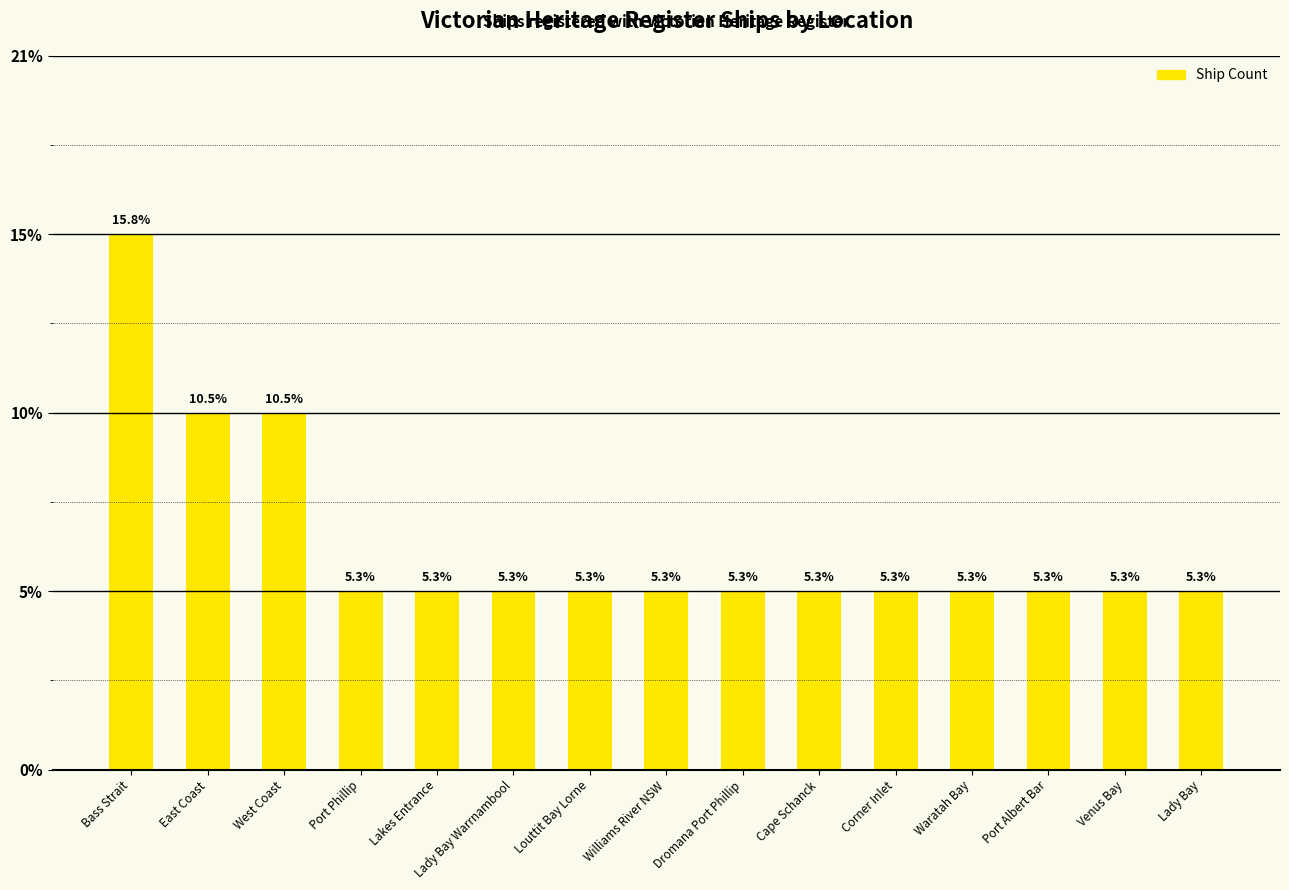

Between Lady Bay Warrnambool and Lady Bay, which is larger?

Lady Bay Warrnambool